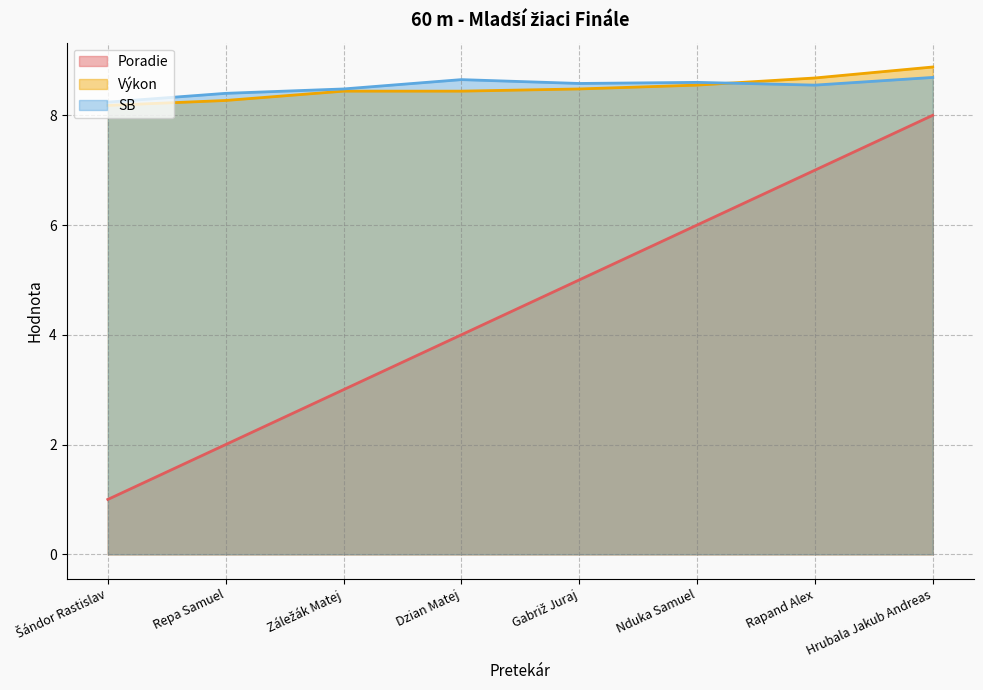

What is the label of the 3rd point from the right?

Nduka Samuel